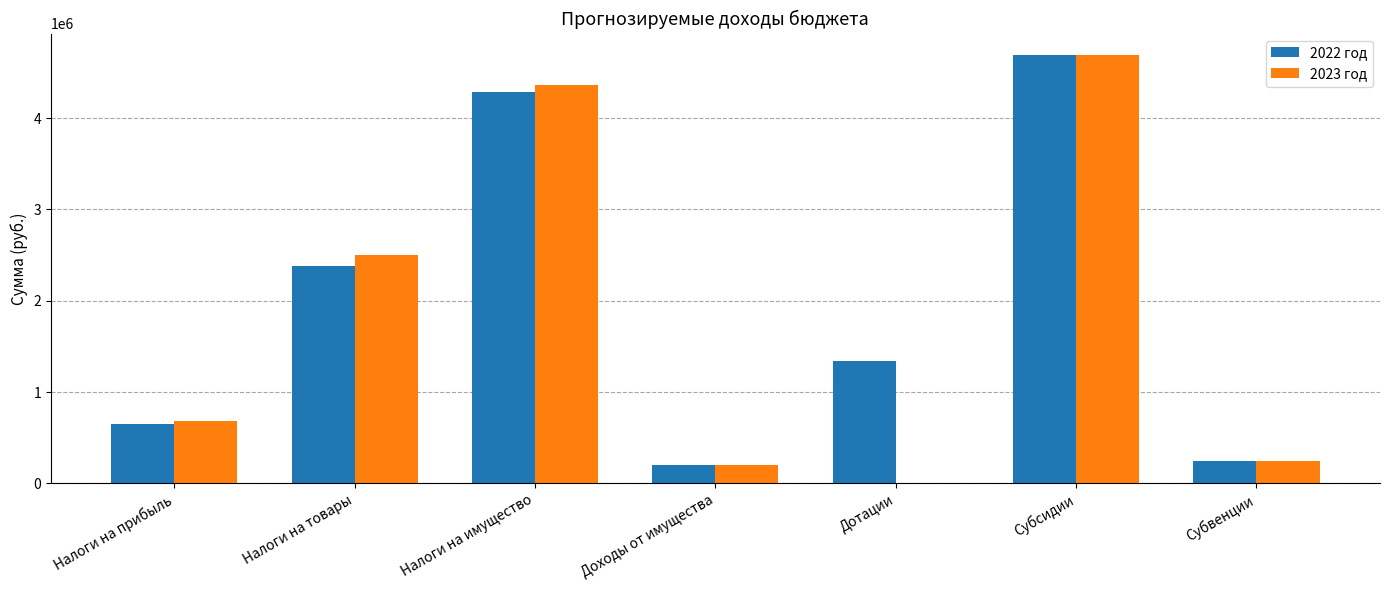

Reading right to left, transcribe all the data shown in this chart.

2022 год: Субвенции=240940	Субсидии=4691440	Дотации=1342000	Доходы от имущества=200000	Налоги на имущество=4288100	Налоги на товары=2383680	Налоги на прибыль=644600
2023 год: Субвенции=249837	Субсидии=4690061	Дотации=0	Доходы от имущества=200000	Налоги на имущество=4362000	Налоги на товары=2501620	Налоги на прибыль=678000